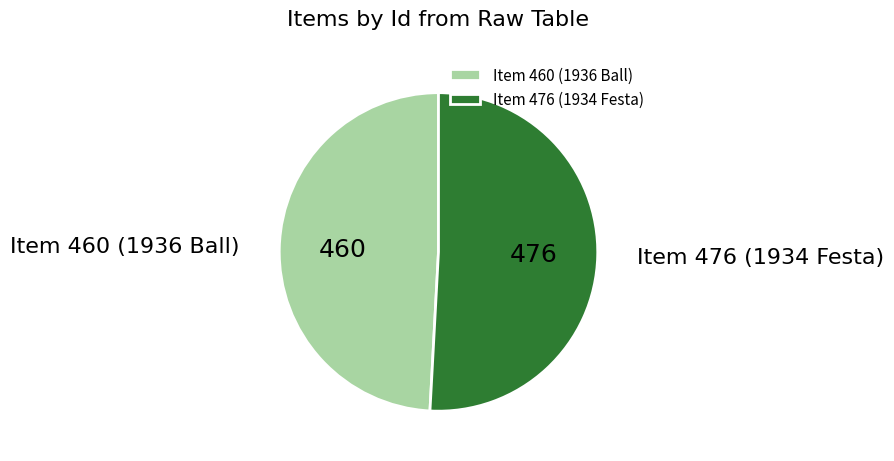

How many segments does this pie chart have?

2